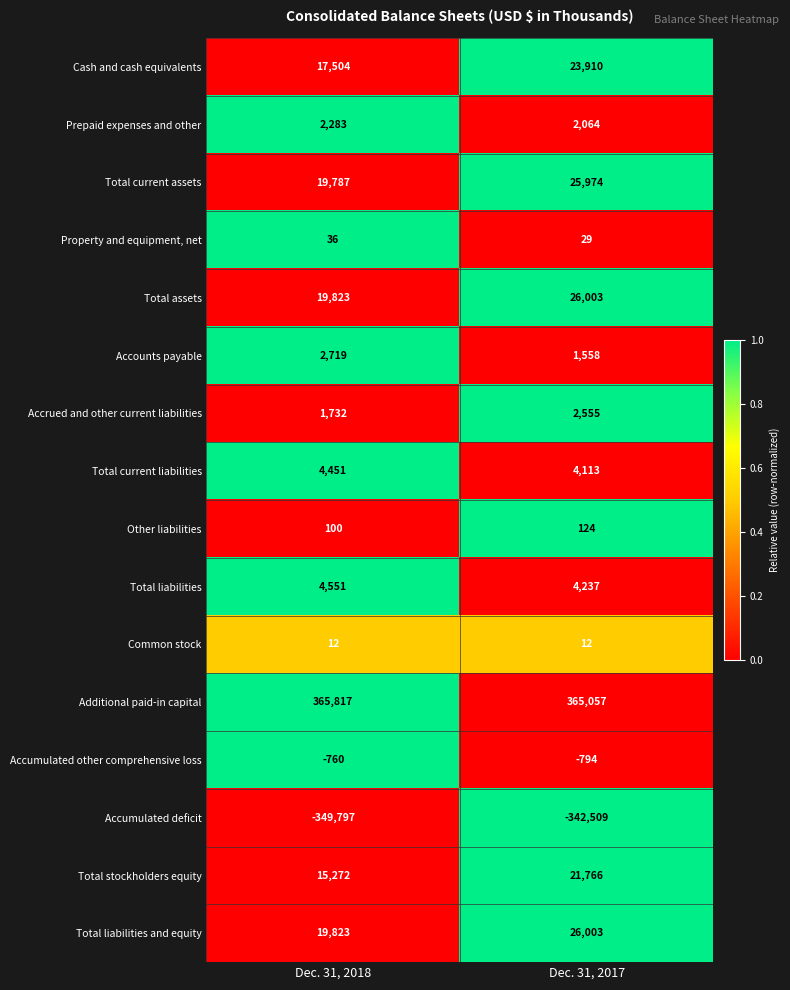

Rank the categories by Total stockholders equity value from highest to lowest.

Dec. 31, 2017, Dec. 31, 2018